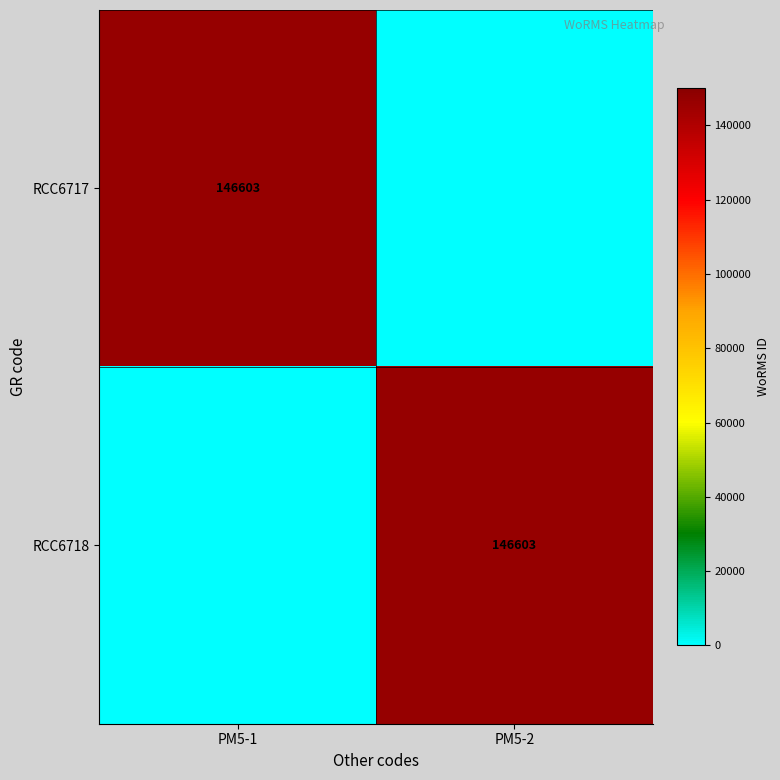

How many series are shown in this chart?

2